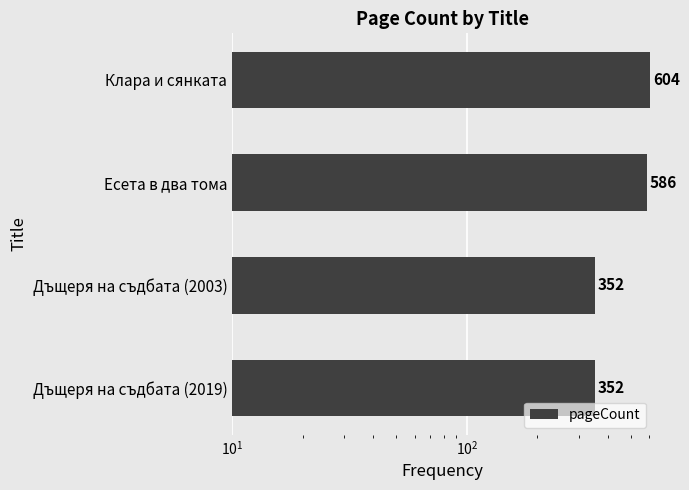

True or false: the data shows 352 at Дъщеря на съдбата (2003).

True